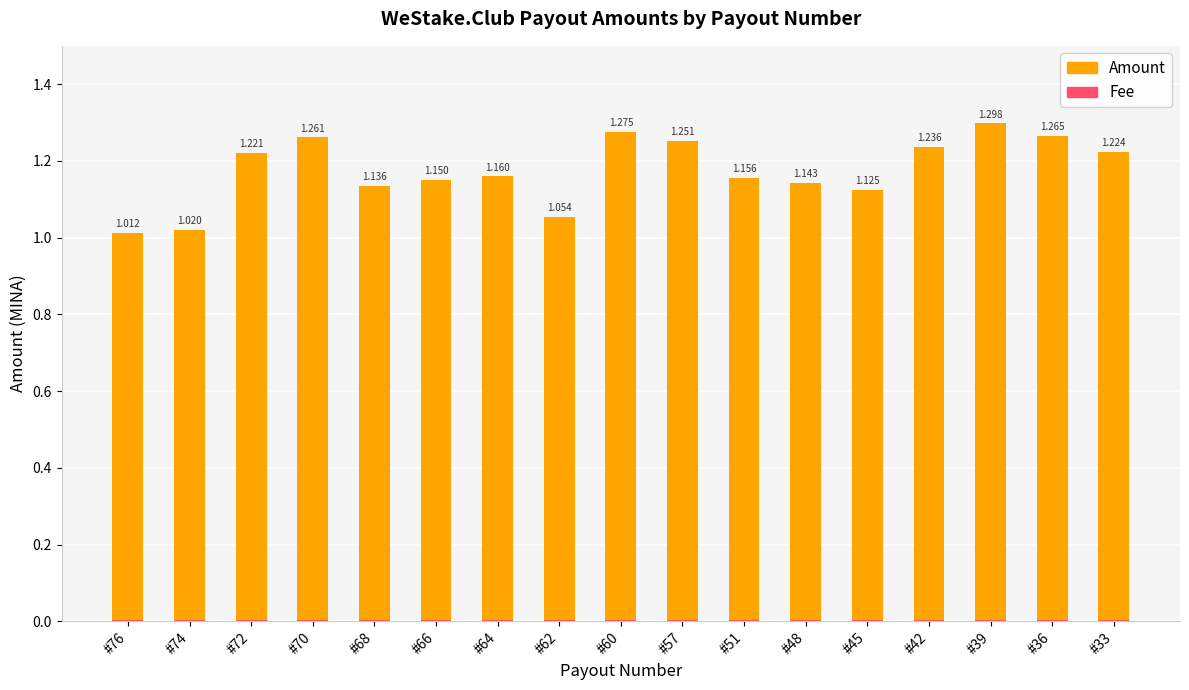

Reading left to right, transcribe all the data shown in this chart.

Amount: 1.0	1.0	1.2	1.3	1.1	1.1	1.2	1.1	1.3	1.3	1.2	1.1	1.1	1.2	1.3	1.3	1.2
Fee: 0.0	0.0	0.0	0.0	0.0	0.0	0.0	0.0	0.0	0.0	0.0	0.0	0.0	0.0	0.0	0.0	0.0